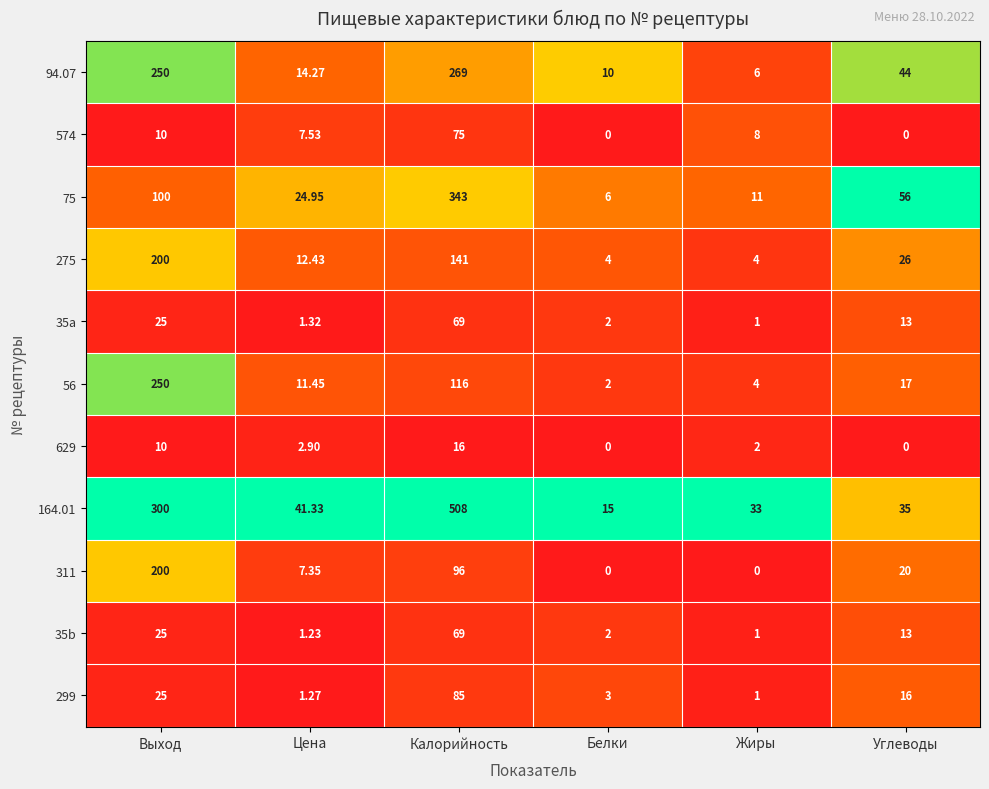

Where does the 35b series first go above 13?

Выход